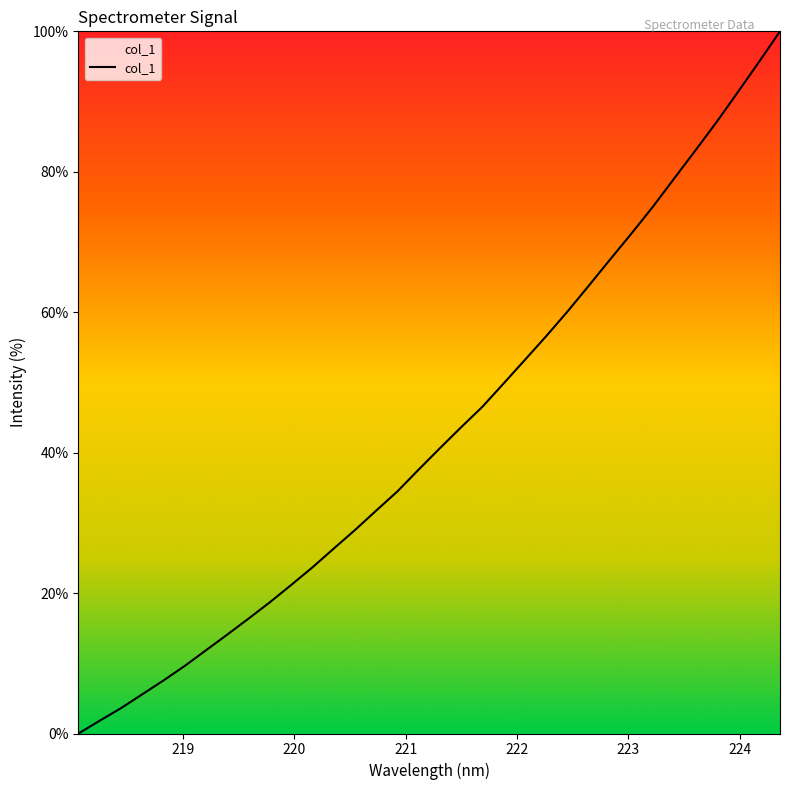

What is the greatest value displayed?

100.0